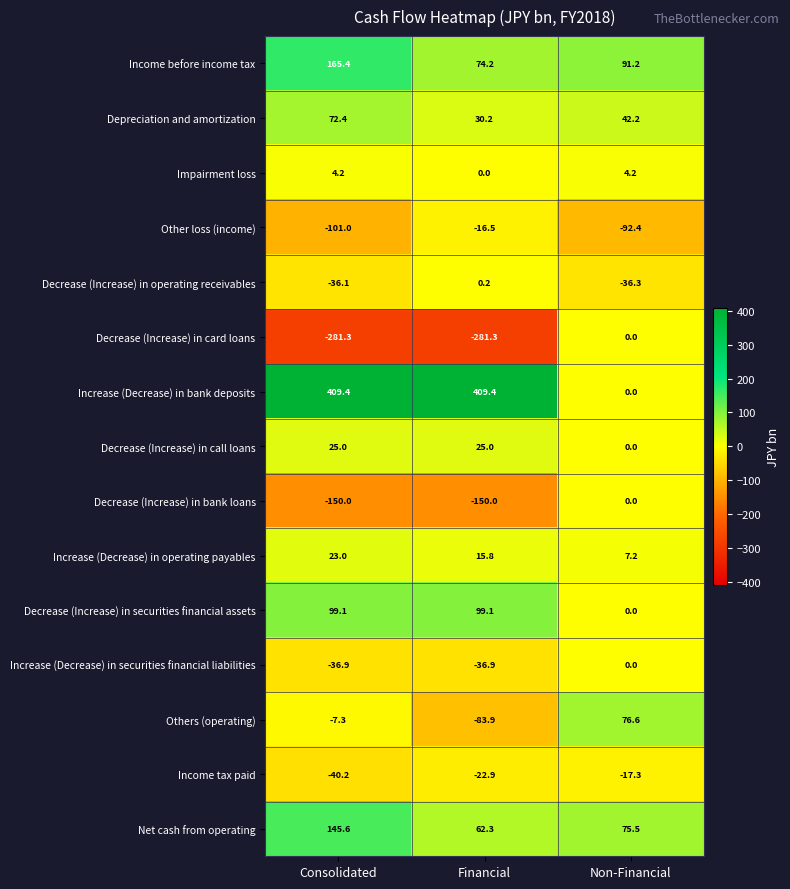

What is the spread (max minus min) of values at Non-Financial?

183.6